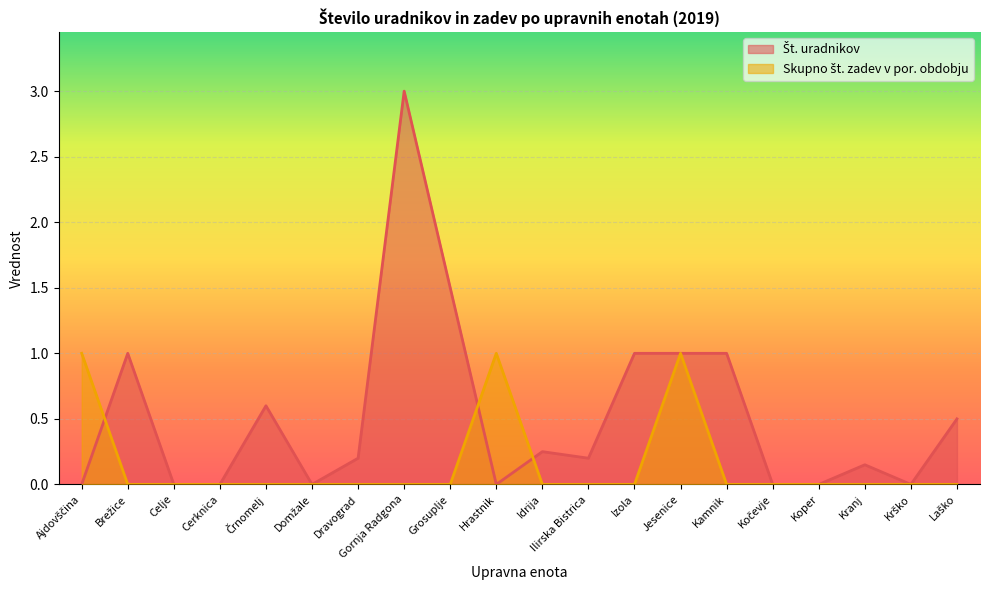

How many series are shown in this chart?

2